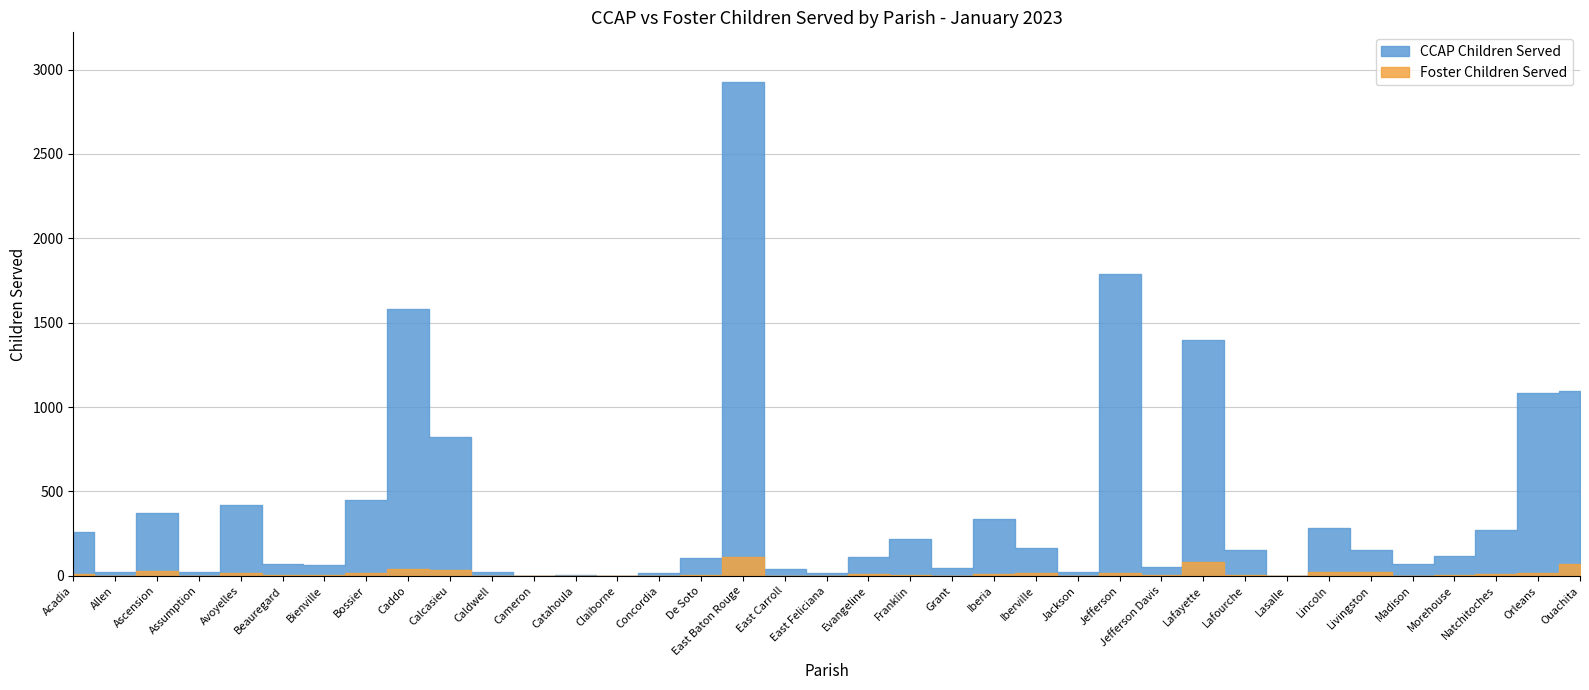

True or false: CCAP Children Served has a value of -1753 at Lasalle.

False